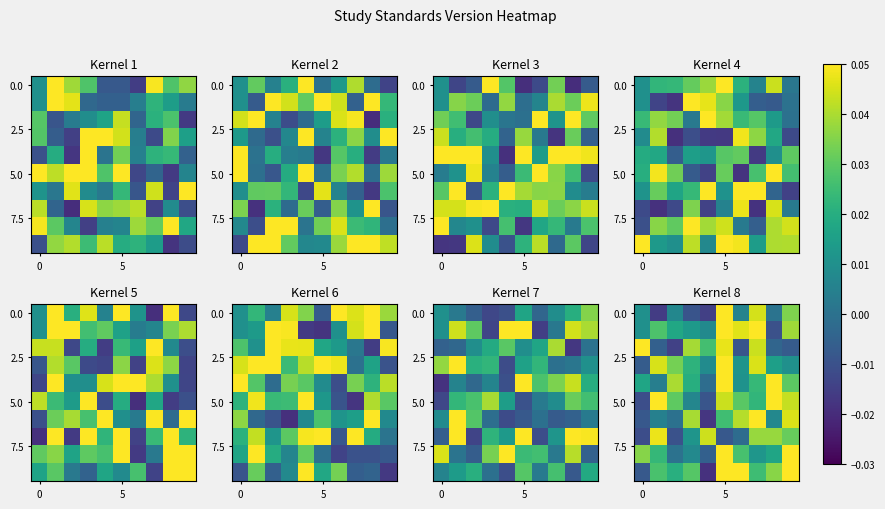

What is the maximum value shown in the chart?

0.1